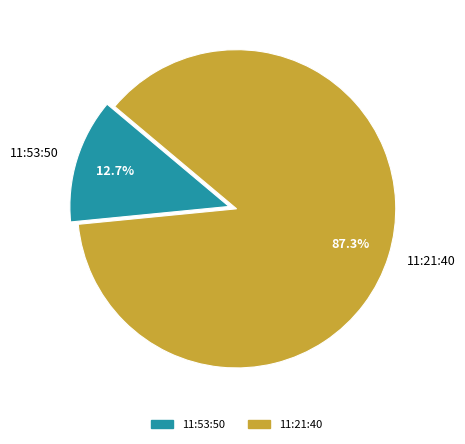

How many segments does this pie chart have?

2